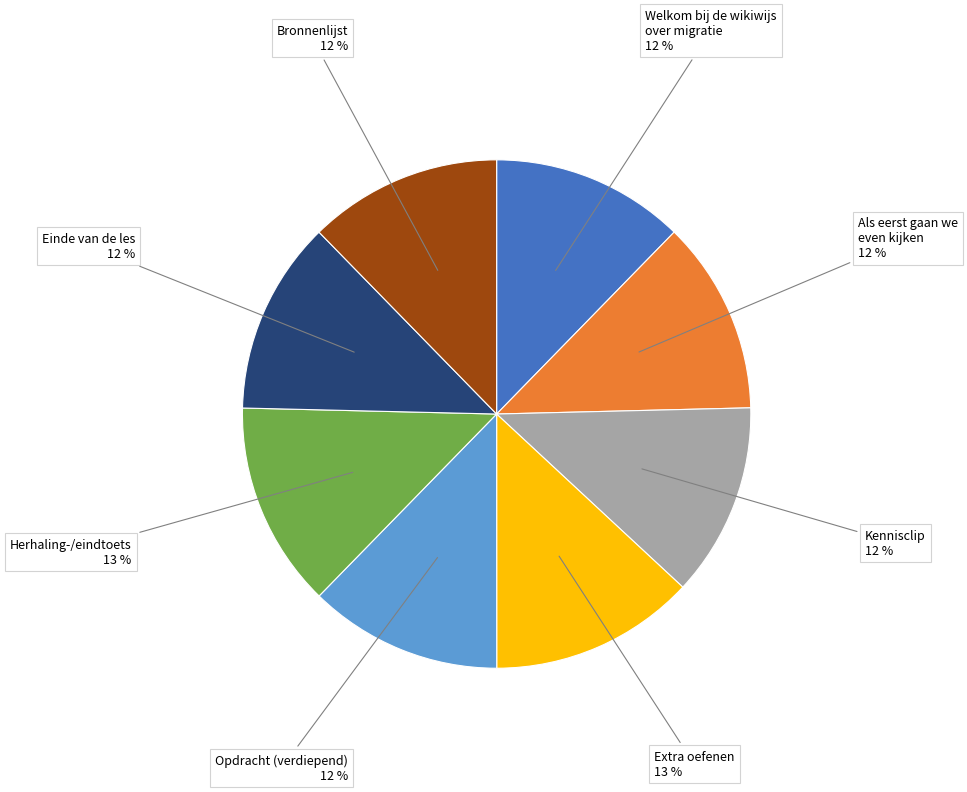

To the nearest percent, what is the average slice percentage?

12%